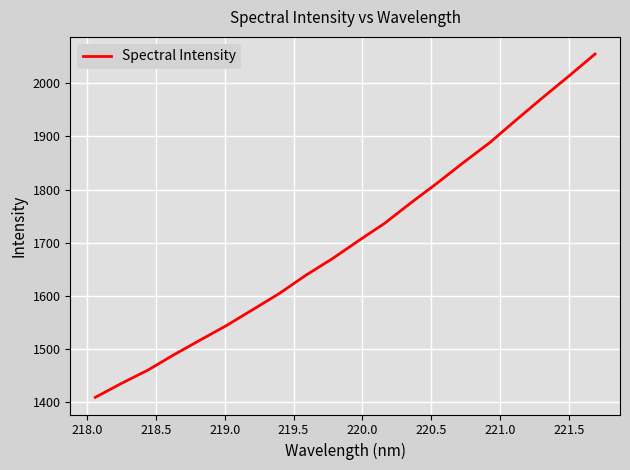

What is the minimum value shown in the chart?

1409.4